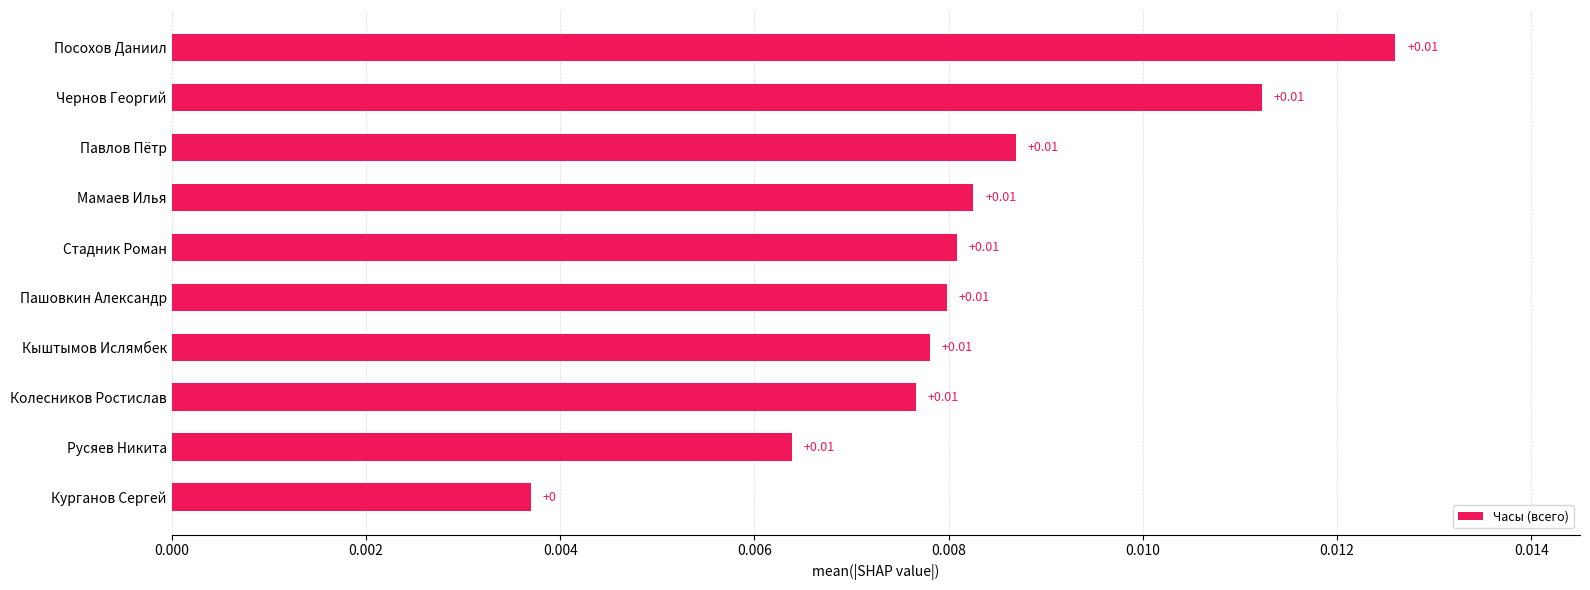

At which category does the chart reach its minimum across all series?

Курганов Сергей